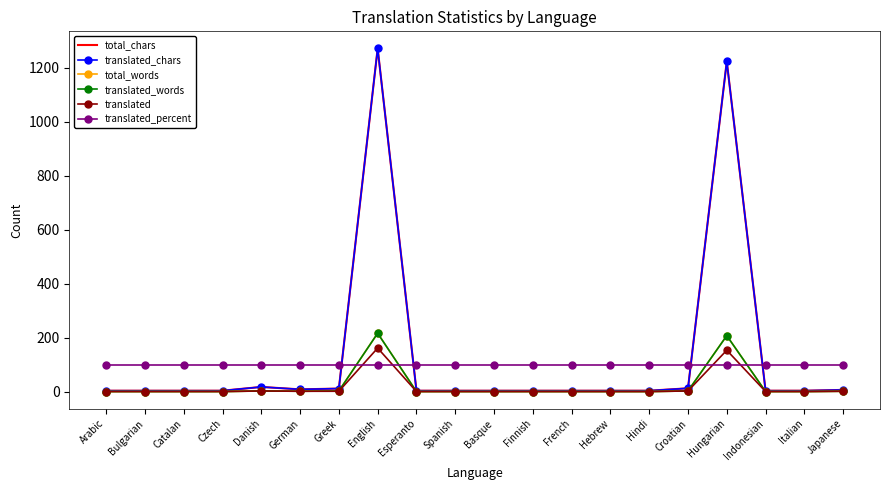

What is the difference between the maximum and minimum values in the total_chars series?

1268